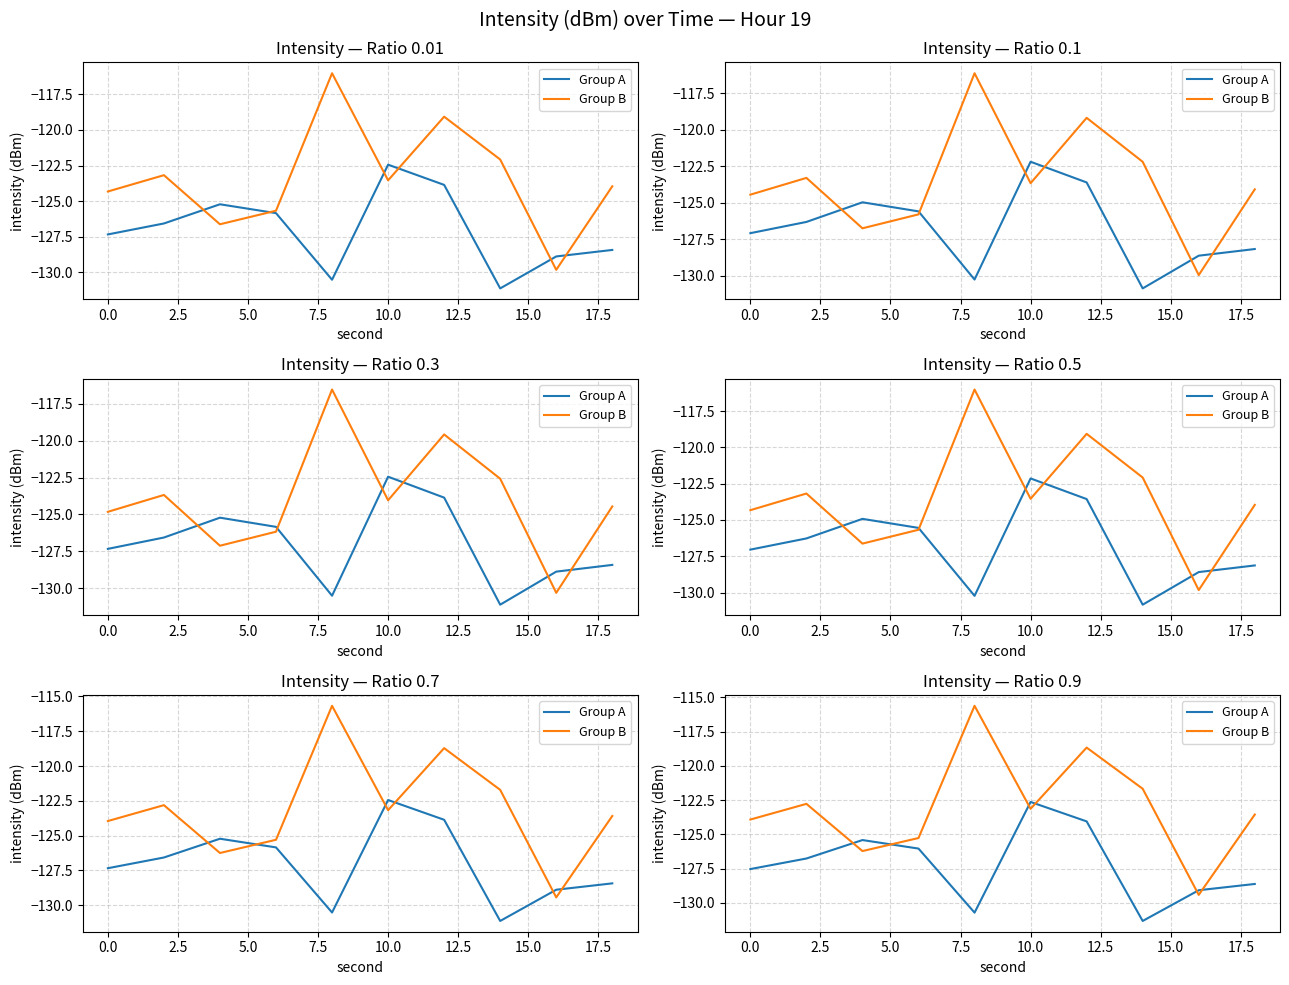

In Group A, how many points are lower than both neighbors (excluding endpoints)?

2